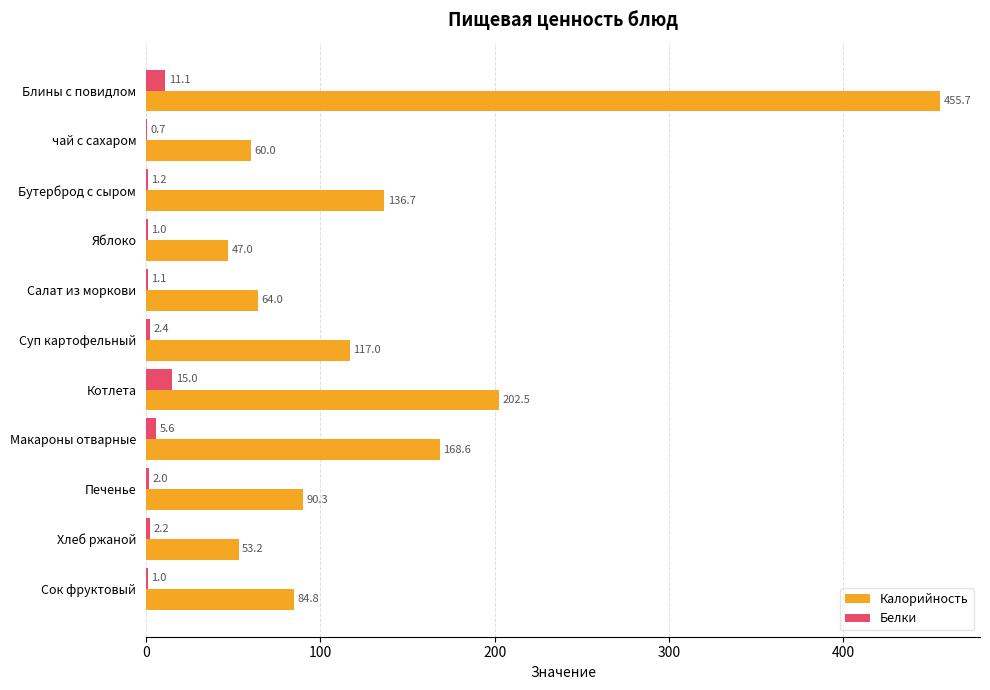

What is the sum of the Калорийность values at Макароны отварные and Яблоко?

215.6